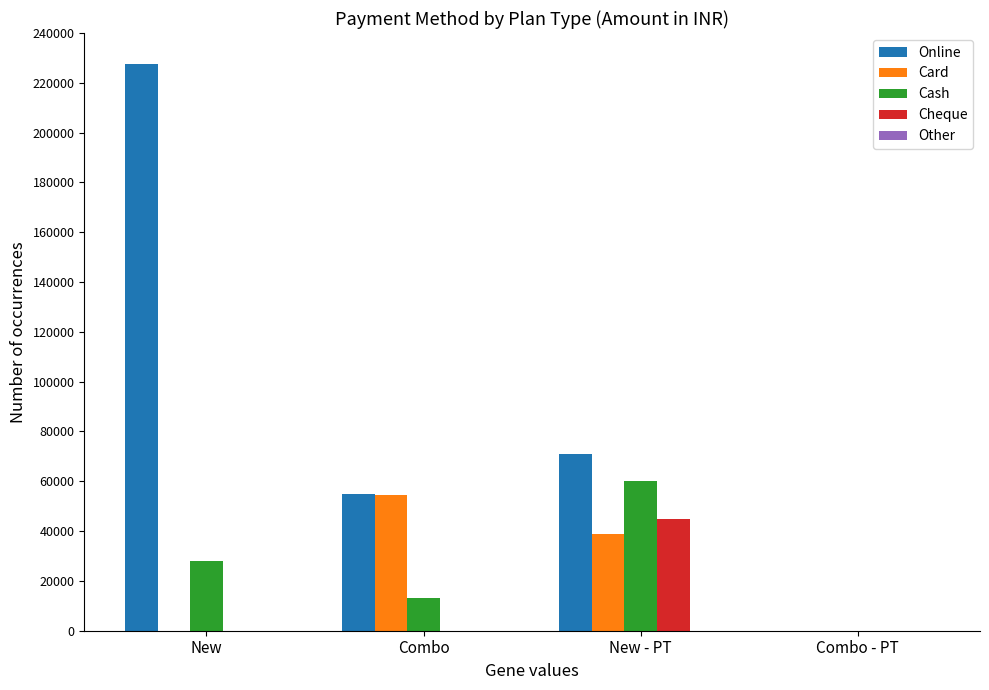

What is the difference between the Cheque values at New and New - PT?

45000